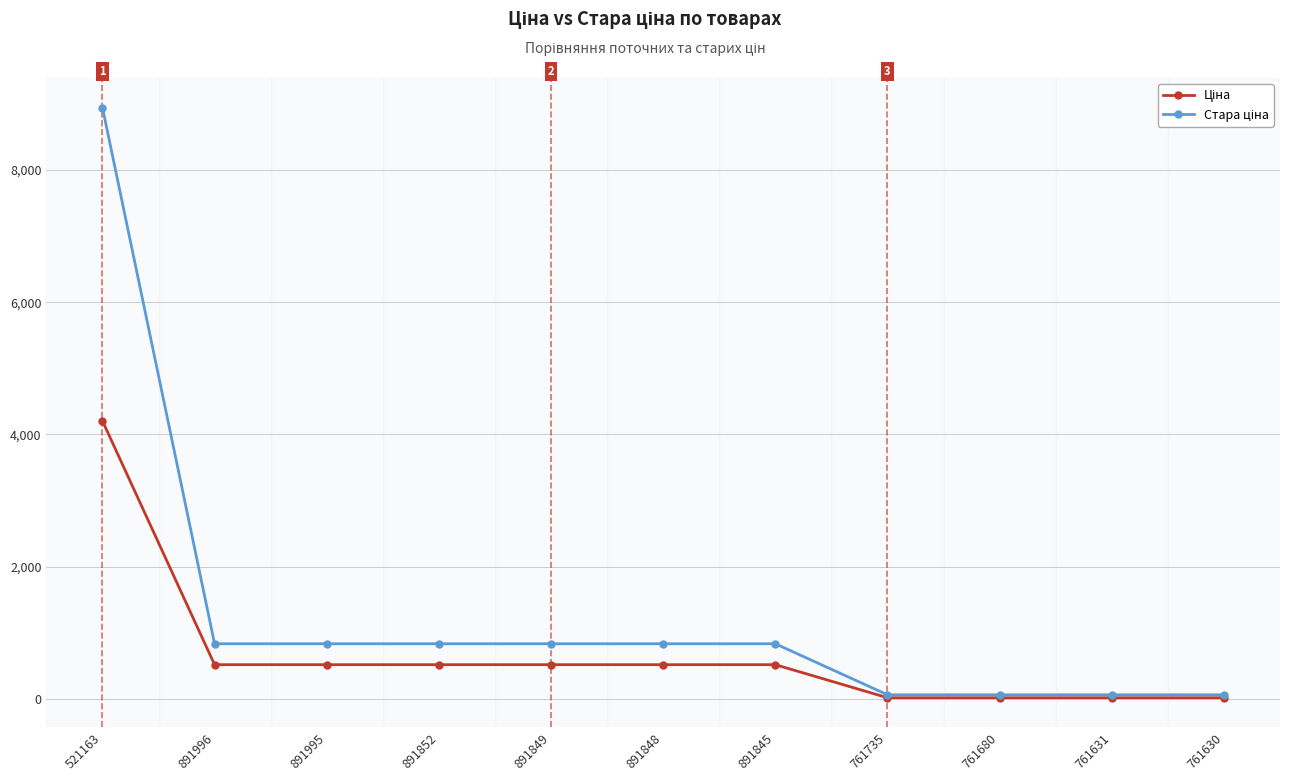

Which label corresponds to the largest value in the chart?

521163